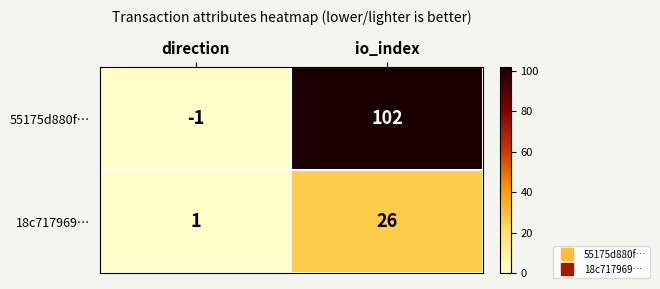

List the series in order of their peak value, highest first.

55175d880f…, 18c717969…